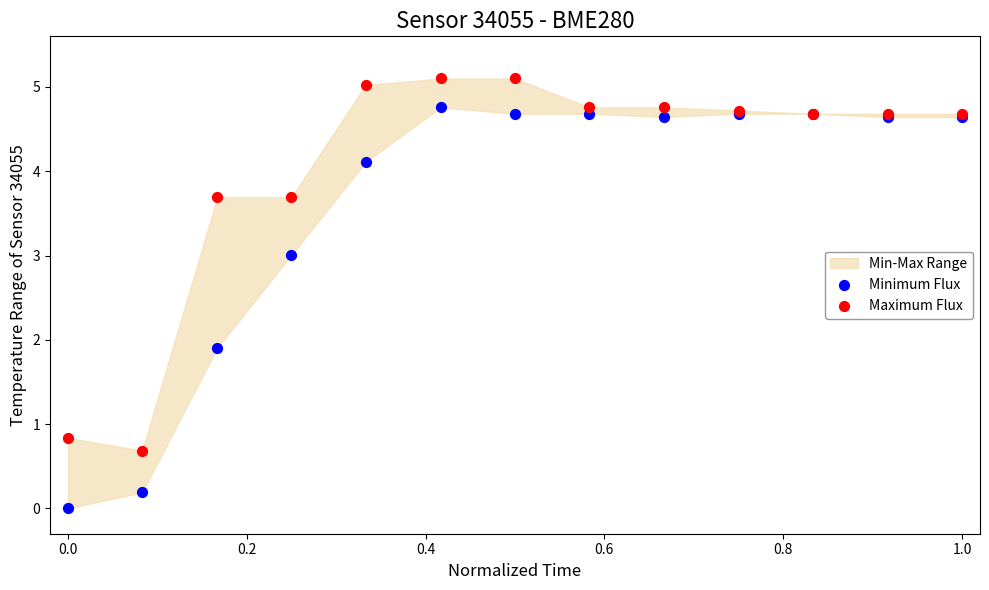

Which series has the largest Y range (max minus min)?

Minimum Flux